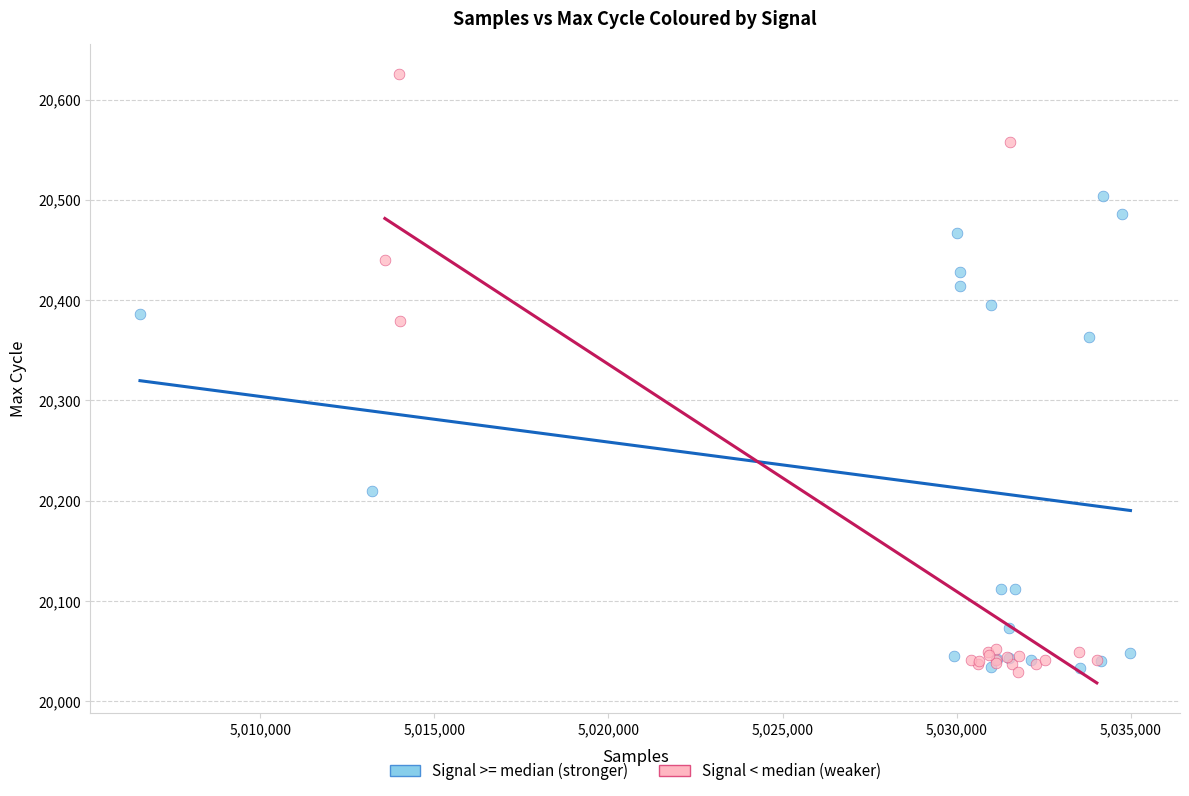

What are all the series names shown in the legend?

Signal >= median (stronger), Signal < median (weaker)